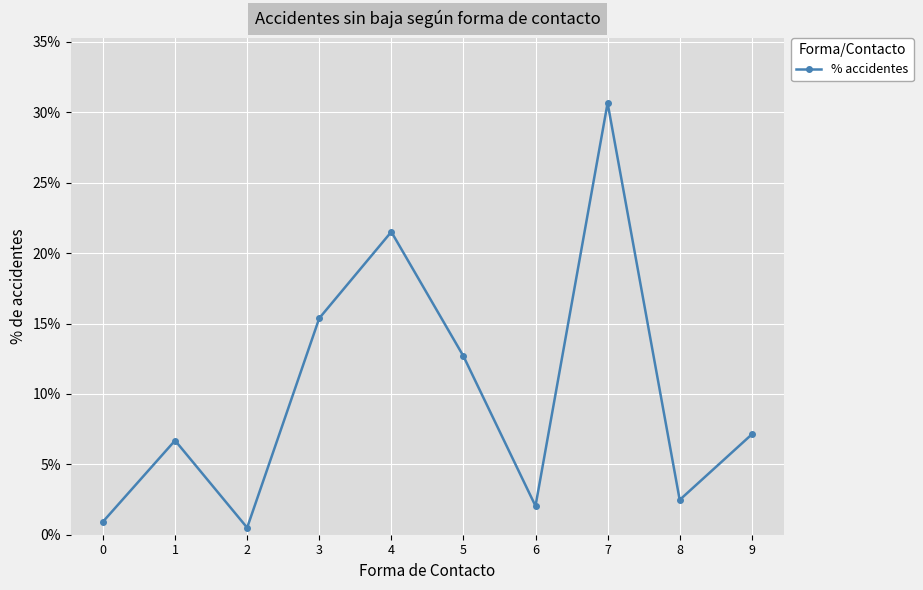

Count the number of data series in this chart.

1